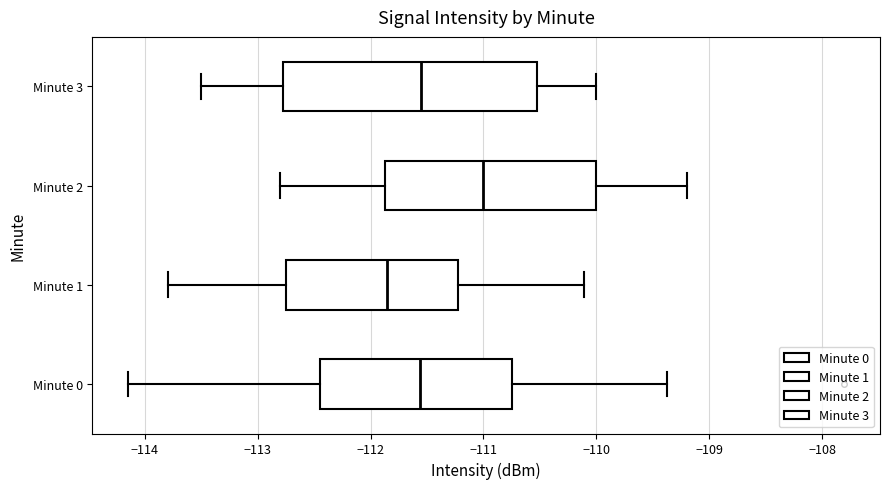

Comparing the boxes themselves (not the whiskers), which one is the widest?

Minute 3